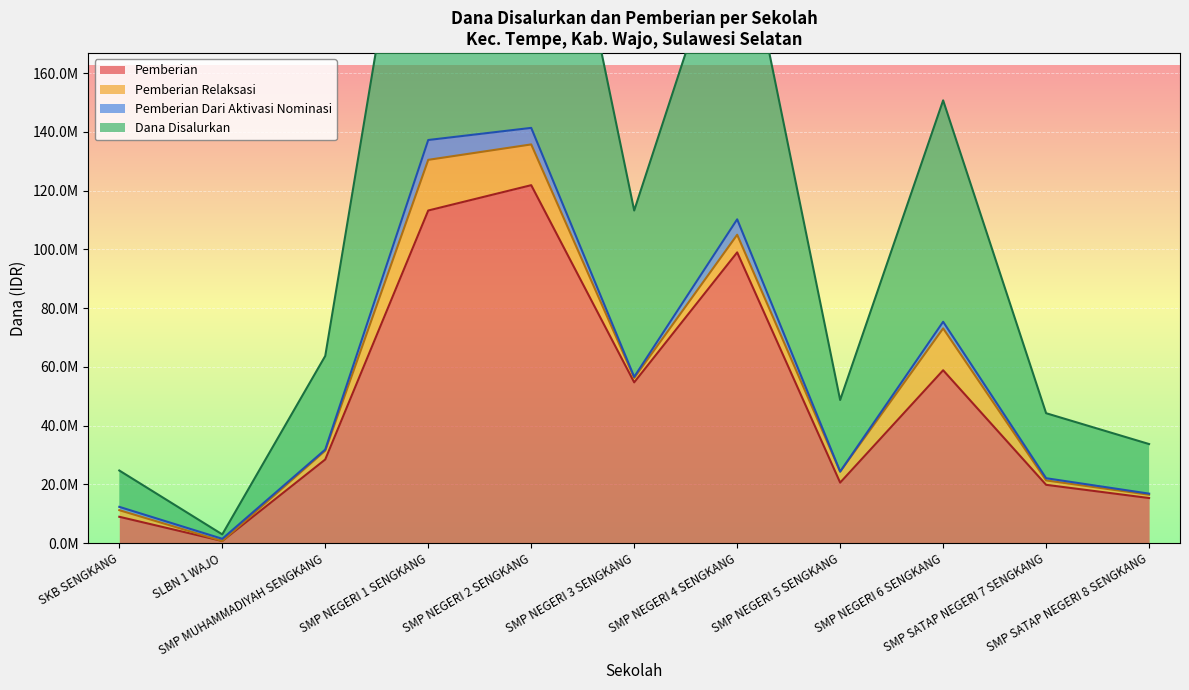

List the labels in order of Pemberian (Siswa) value, largest first.

SMP NEGERI 2 SENGKANG, SMP NEGERI 1 SENGKANG, SMP NEGERI 4 SENGKANG, SMP NEGERI 6 SENGKANG, SMP NEGERI 3 SENGKANG, SMP MUHAMMADIYAH SENGKANG, SMP NEGERI 5 SENGKANG, SMP SATAP NEGERI 7 SENGKANG, SMP SATAP NEGERI 8 SENGKANG, SKB SENGKANG, SLBN 1 WAJO